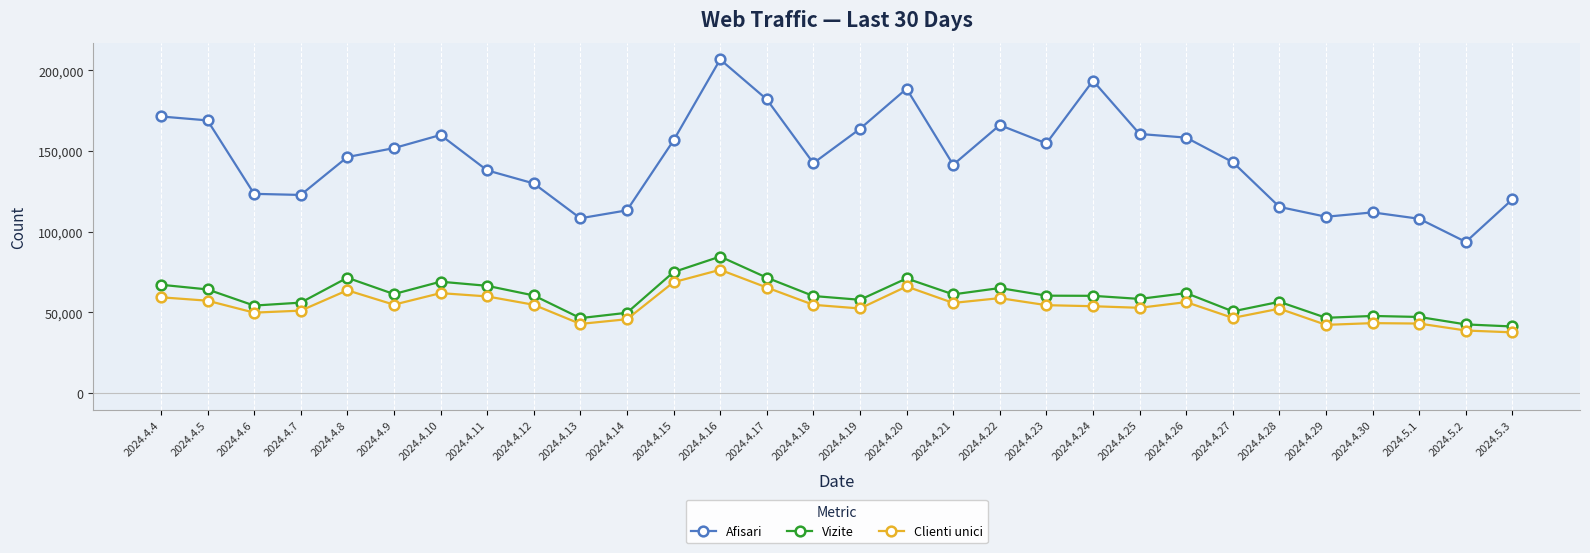

True or false: Vizite has more than 0 interior local peaks.

True